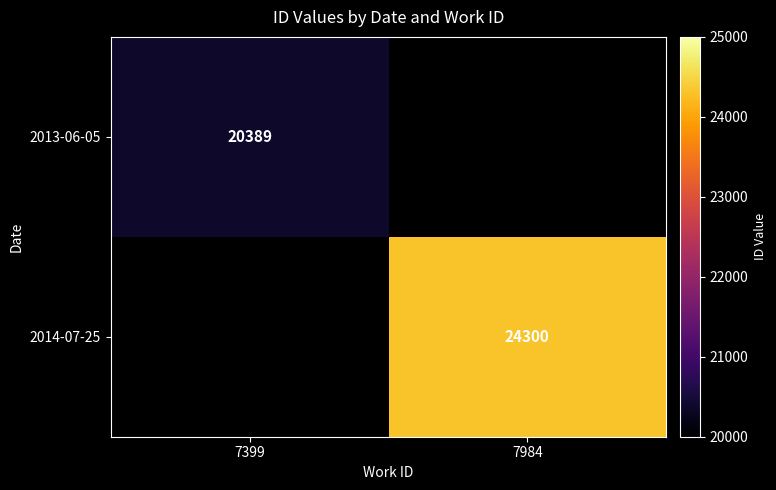

True or false: 2013-06-05 has a value of 31249 at 7399.

False